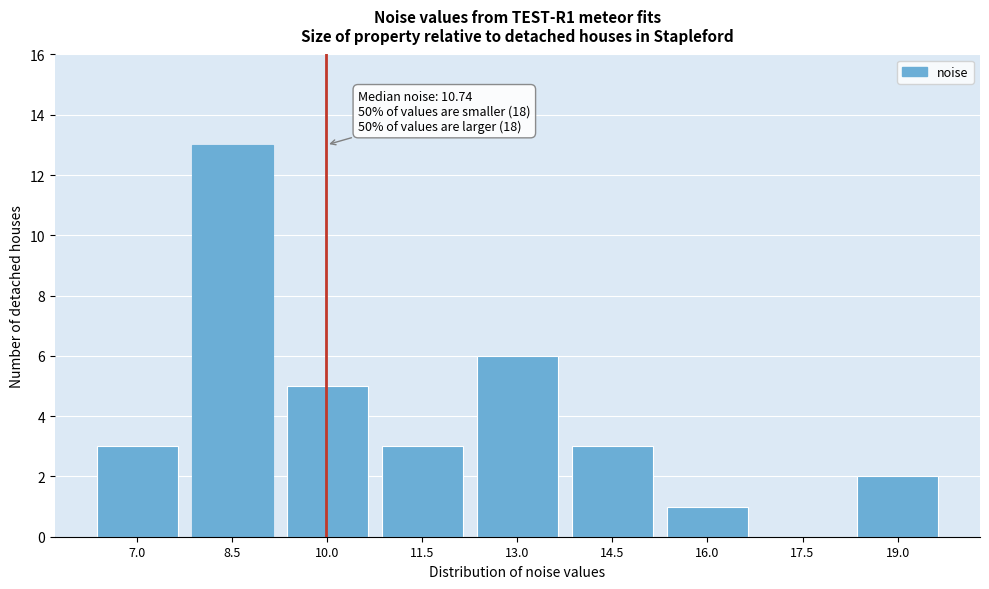

Reading right to left, extract all data points from this chart.

19.0=2	17.5=0	16.0=1	14.5=3	13.0=6	11.5=3	10.0=5	8.5=13	7.0=3